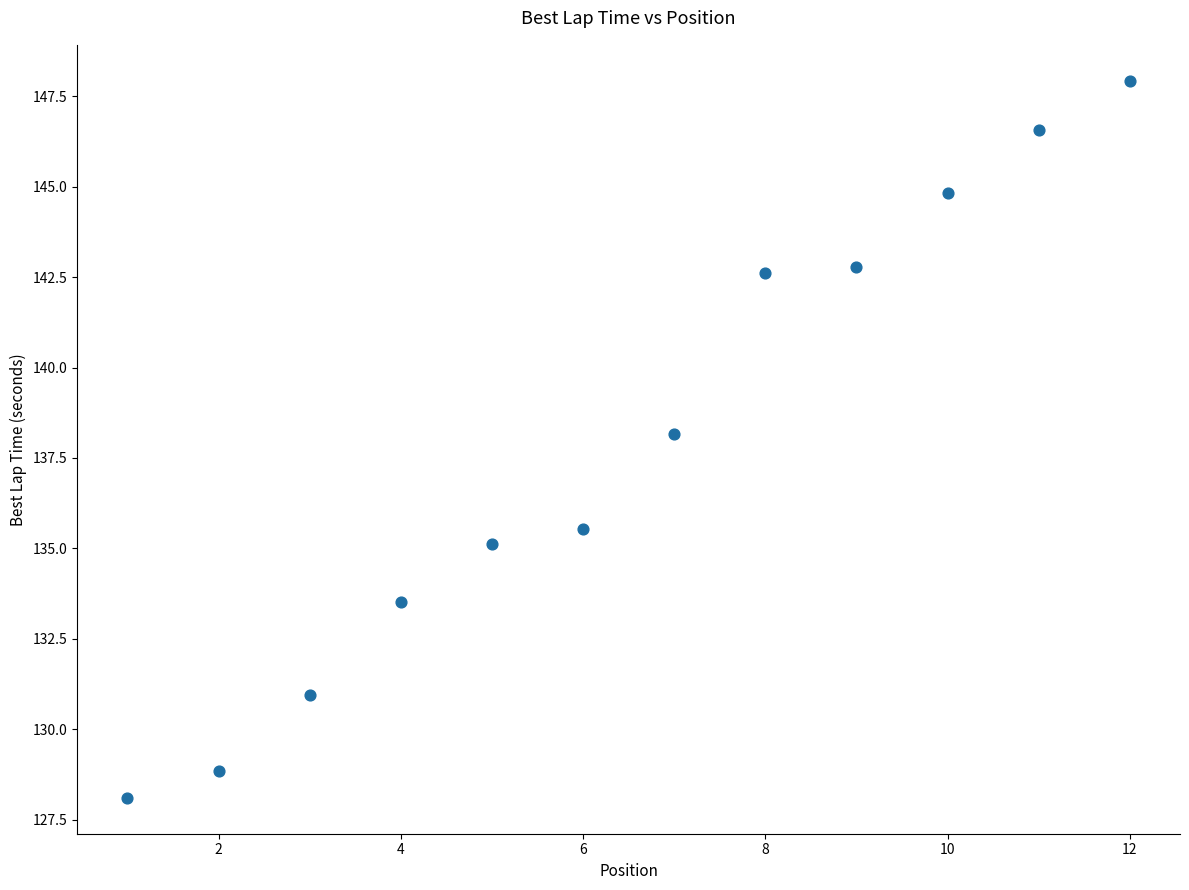

What is the range of Y values (max minus min)?

19.8